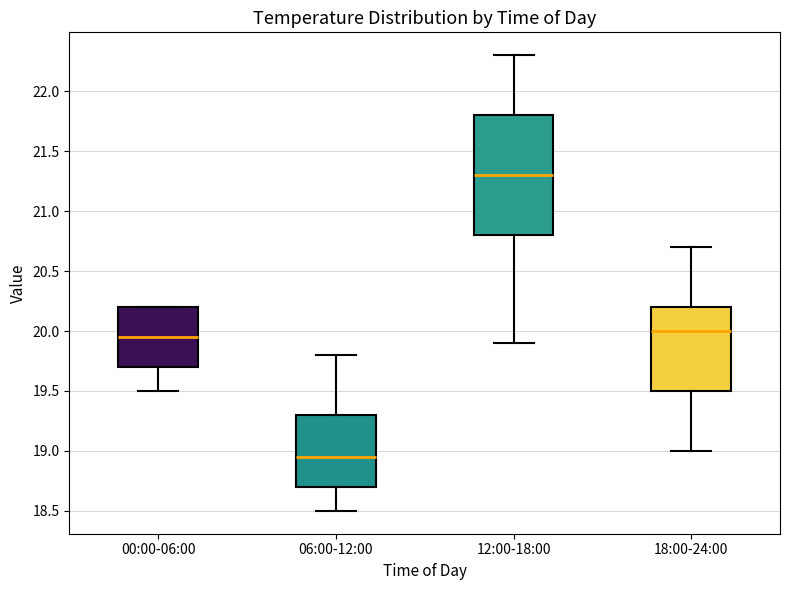

Which box has the lowest median line?

06:00-12:00